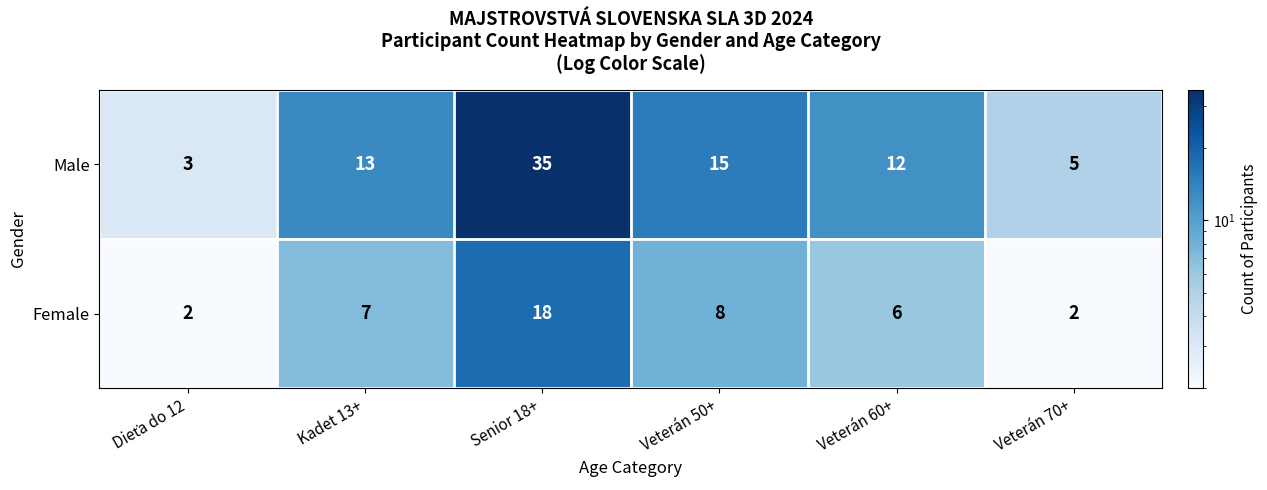

List the series in order of their overall mean, lowest first.

Female, Male